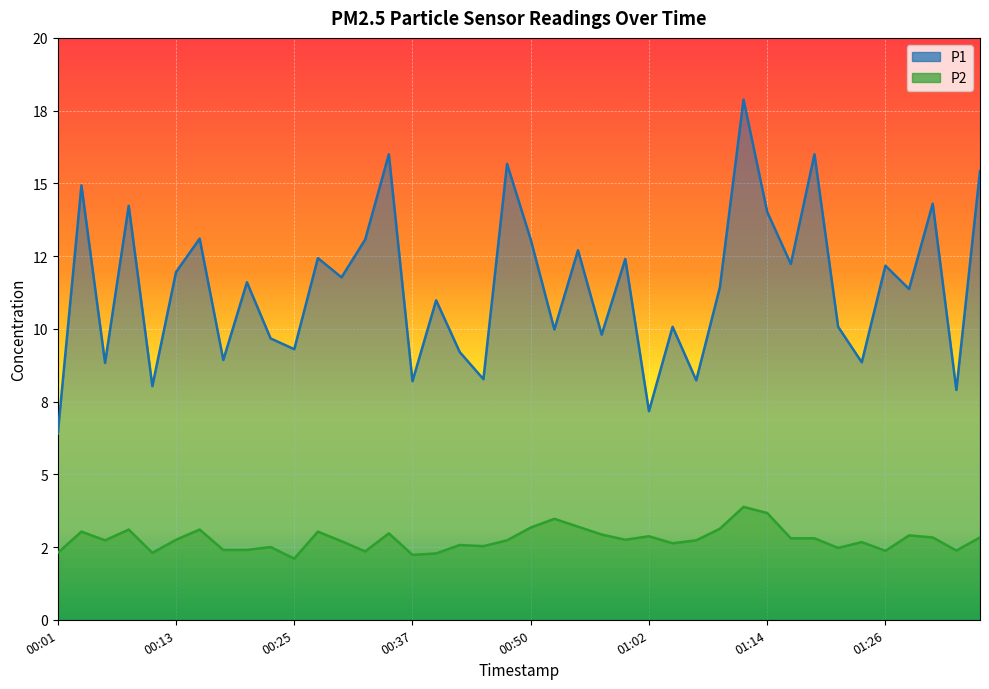

Which series has the widest spread of values?

P1